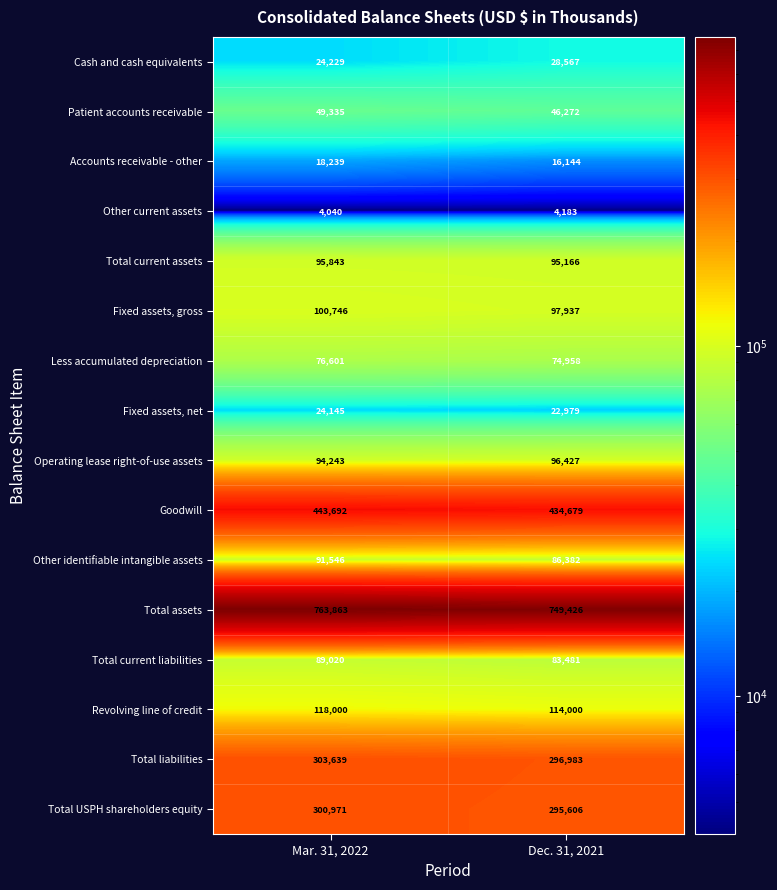

What is the total value across all series at Mar. 31, 2022?

2598152